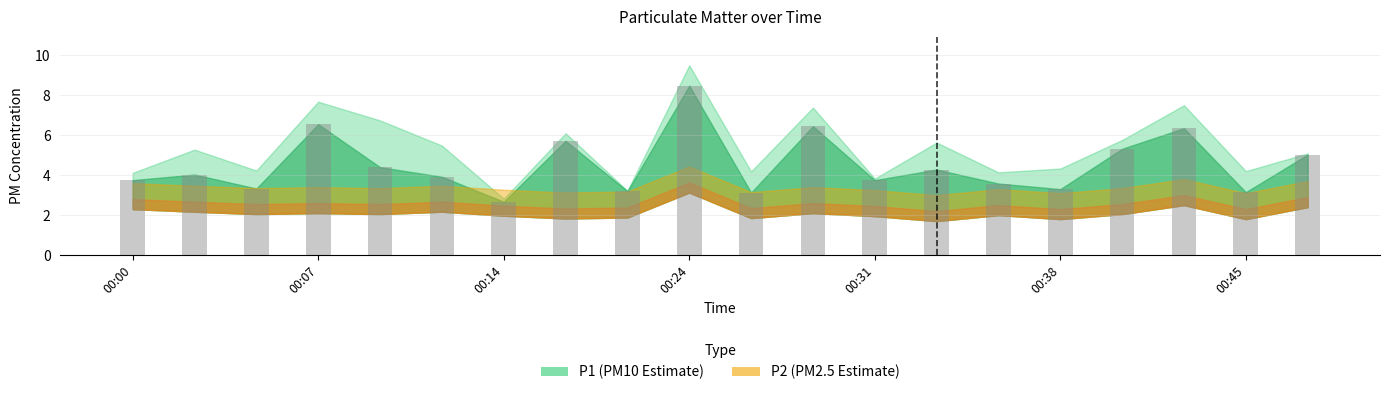

What is the average value?

4.5